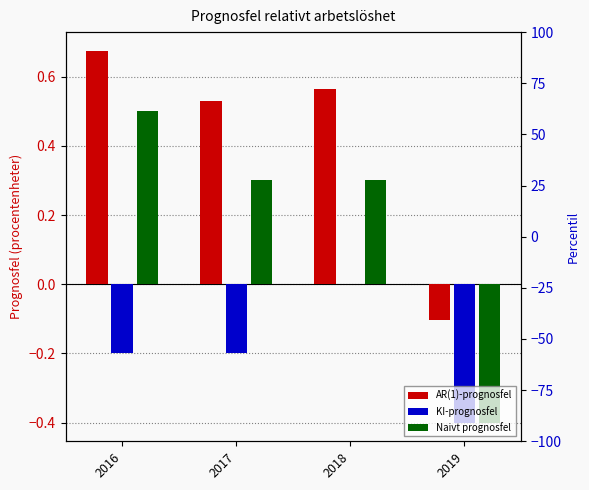

What is the minimum value for Naivt prognosfel?

-0.4